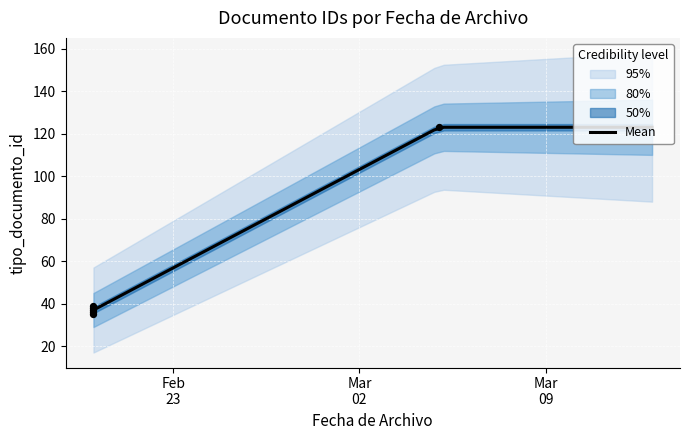

What is the change in value from 2019-02-20 to 2019-02-20?

+1